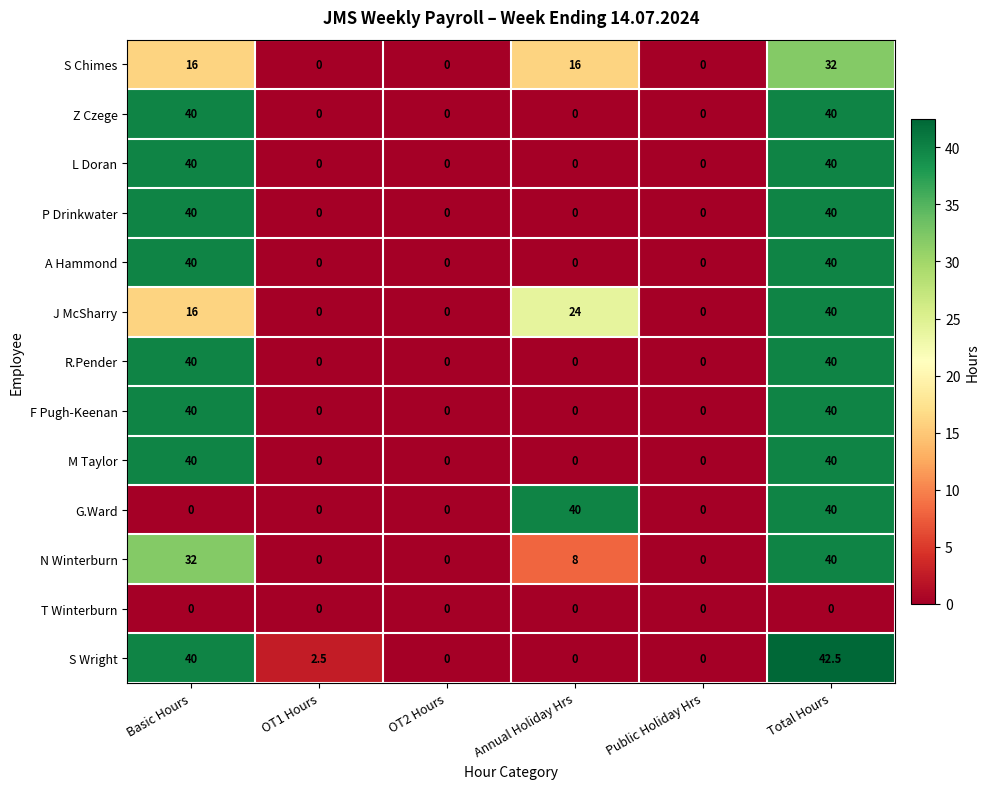

What is the spread (max minus min) of values at Basic Hours?

40.0